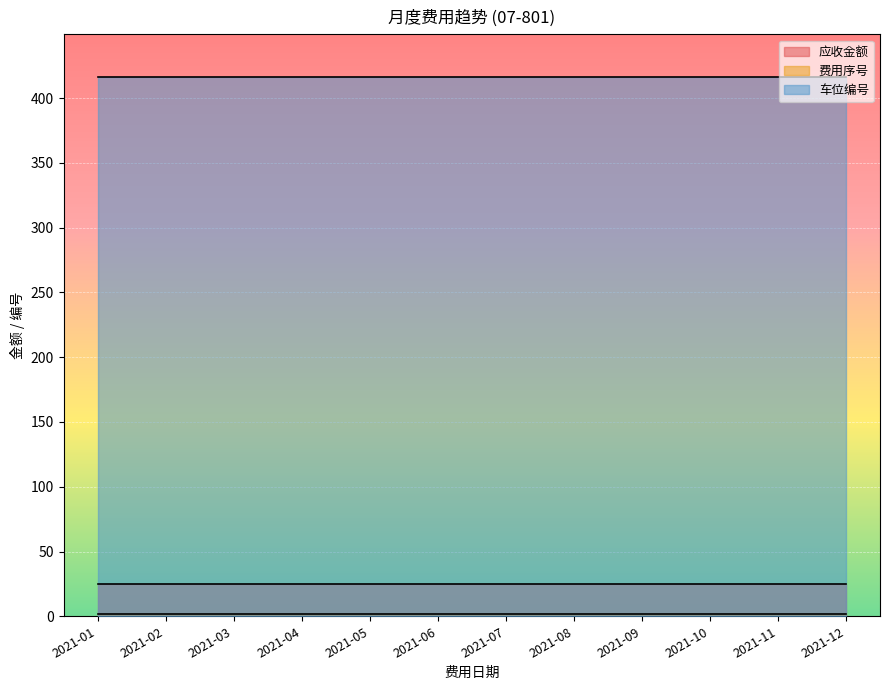

Which series has the largest total across all categories?

车位编号